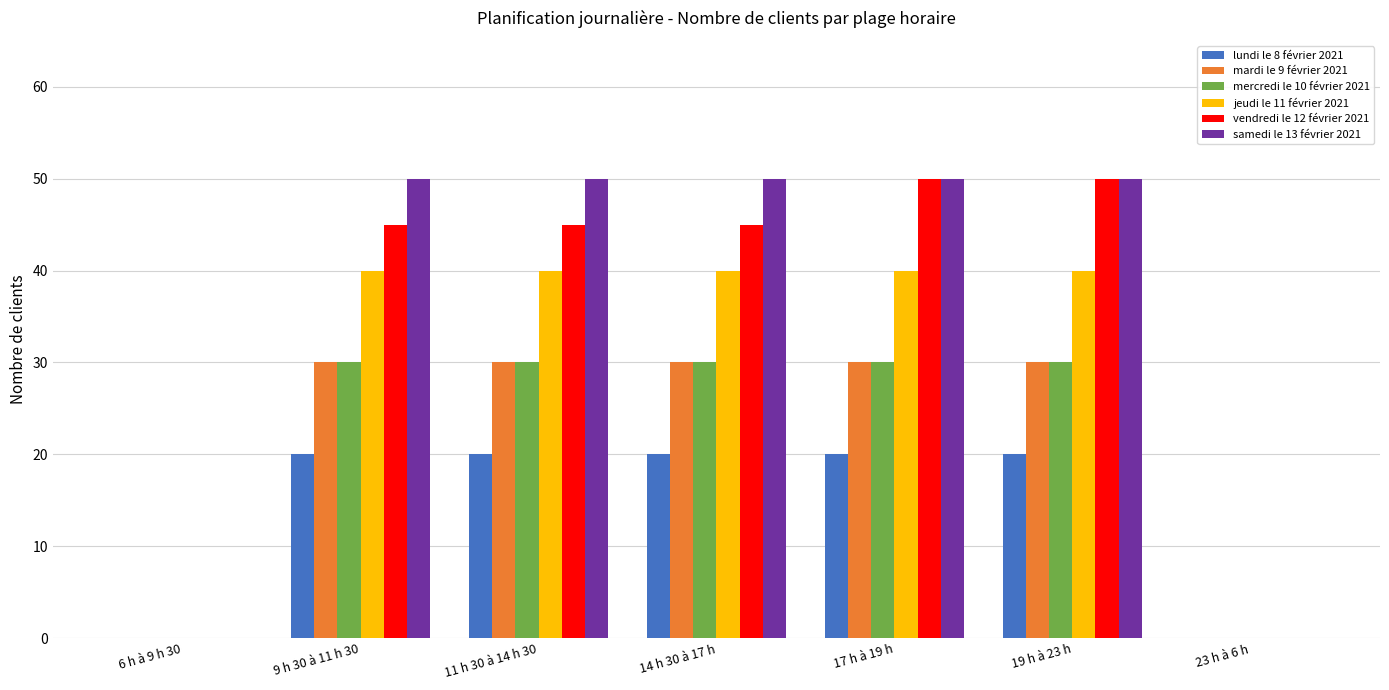

Between 6 h à 9 h 30 and 9 h 30 à 11 h 30, which series saw the biggest shift?

samedi le 13 février 2021